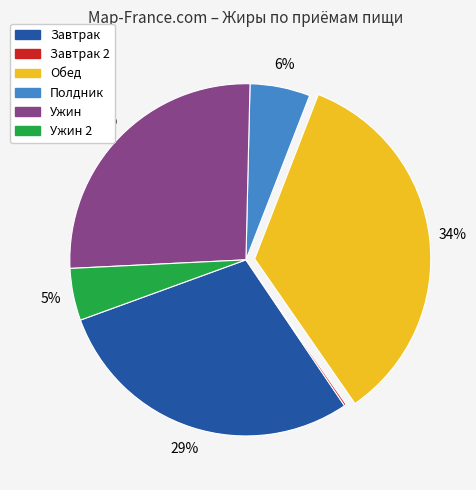

What percentage is the Ужин 2 slice, to the nearest percent?

5%